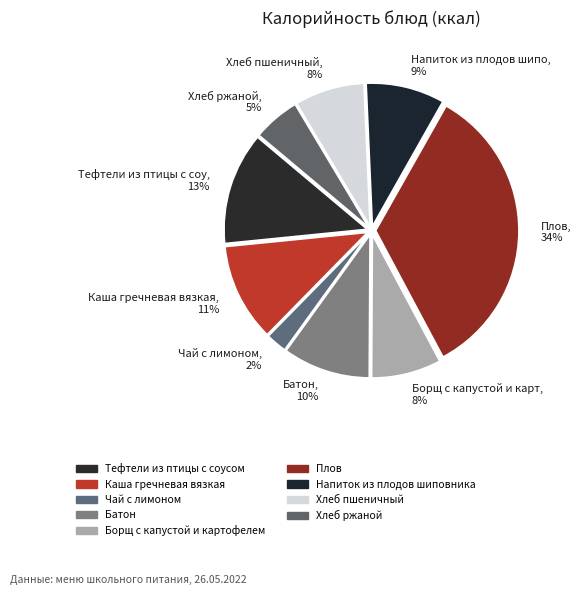

True or false: Чай с лимоном accounts for 2% of the total.

True